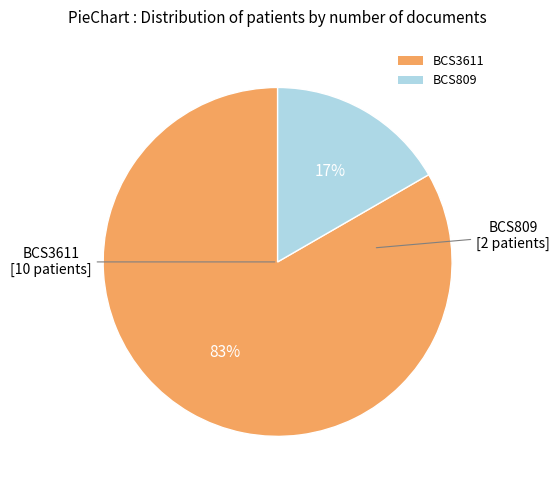

How many segments does this pie chart have?

2